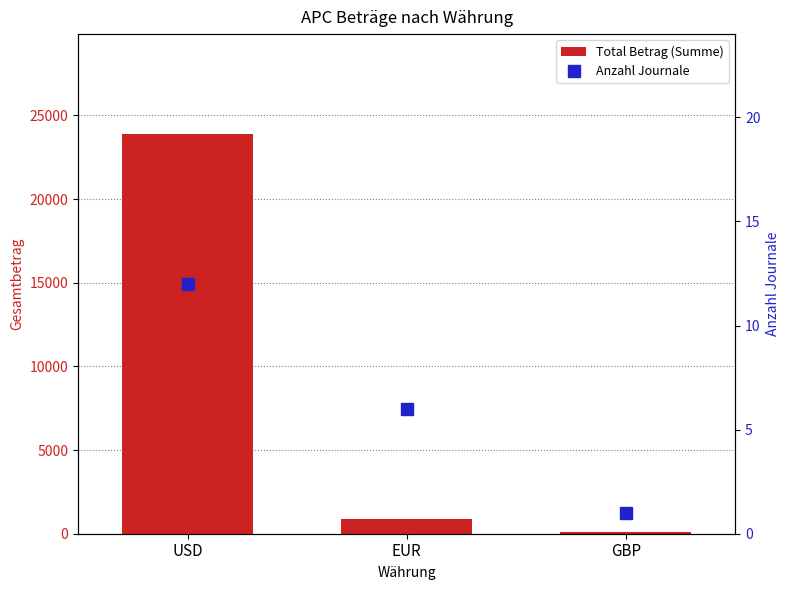

At which label does Total Betrag (Summe) first exceed 850?

USD